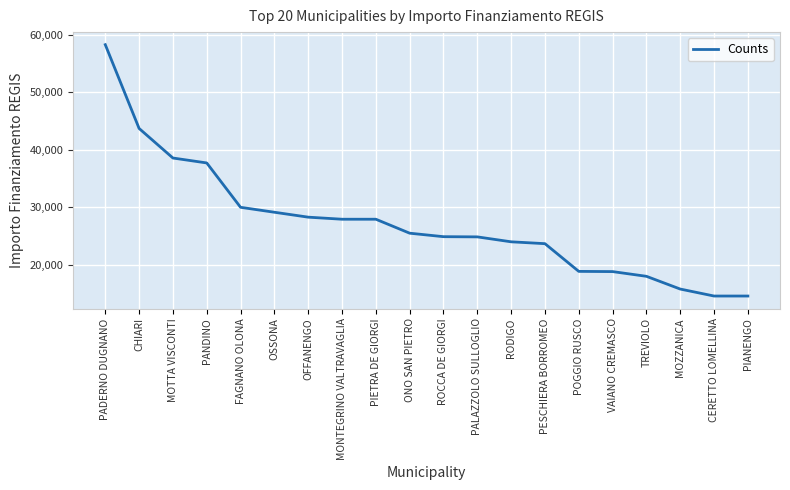

What position from the left is CERETTO LOMELLINA?

19